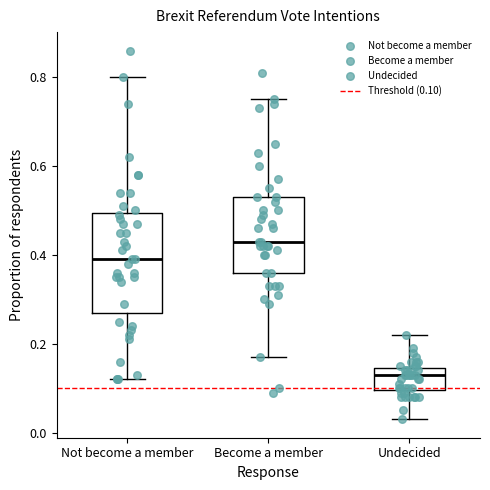

Reading left to right, read every box against the y-axis: the position of its median line, the range the box covers, and the ends of its whiskers. The values are not printed on the chart, so give them approximately, as read against the axis.

Not become a member: median 0.40, box 0.28 to 0.50, whiskers 0.12 to 0.80
Become a member: median 0.44, box 0.36 to 0.54, whiskers 0.18 to 0.76
Undecided: median 0.14 (just below the box's upper edge), box 0.10 to 0.14, whiskers 0.04 to 0.22